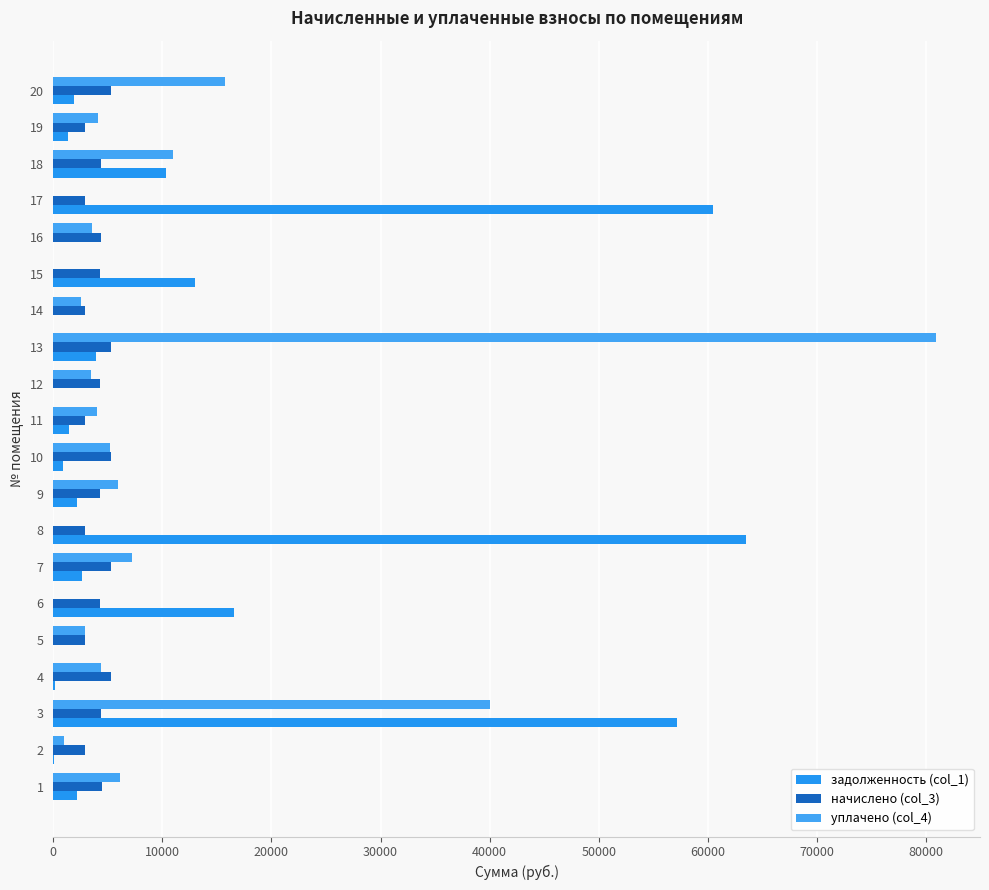

How many series are shown in this chart?

3